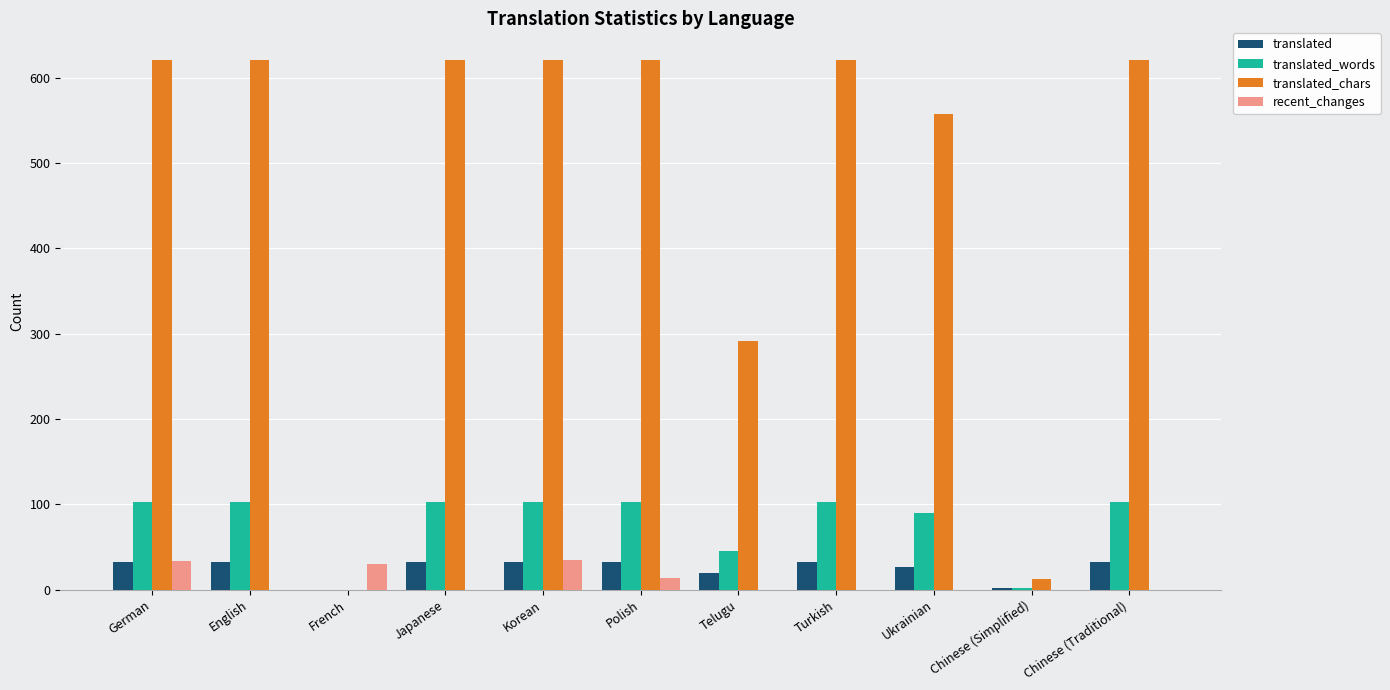

What is the sum of all translated_words values?

858